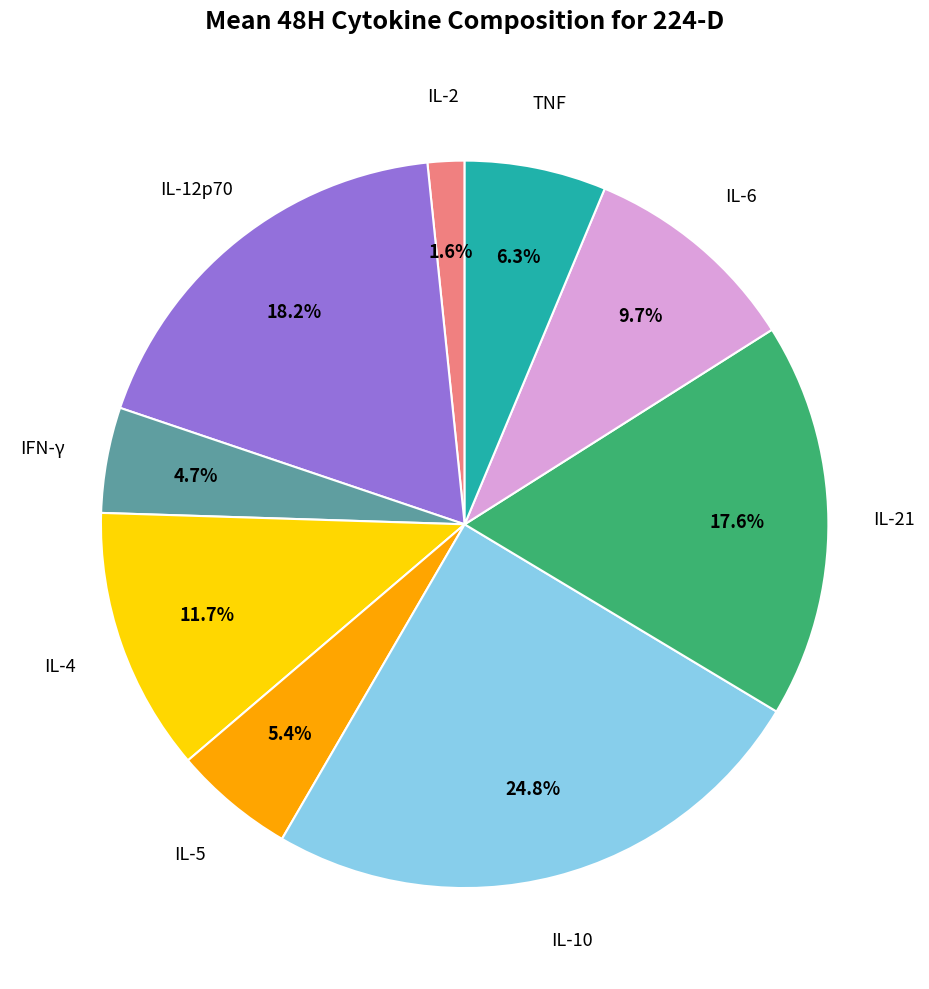

How many slices are in this pie chart?

9